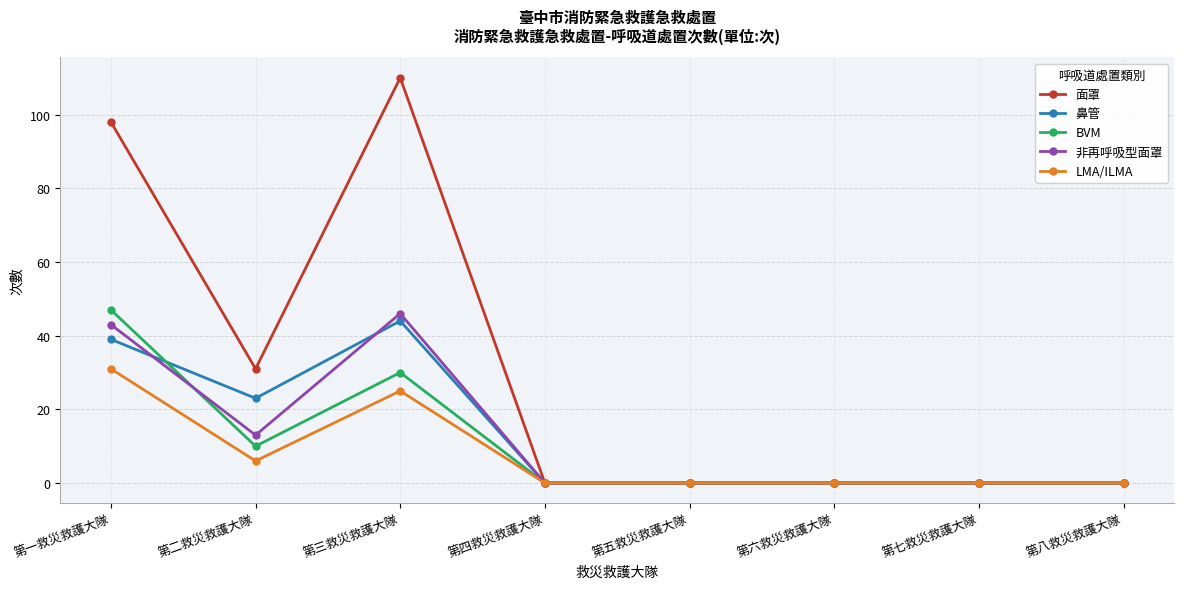

Which series has the largest total across all categories?

面罩